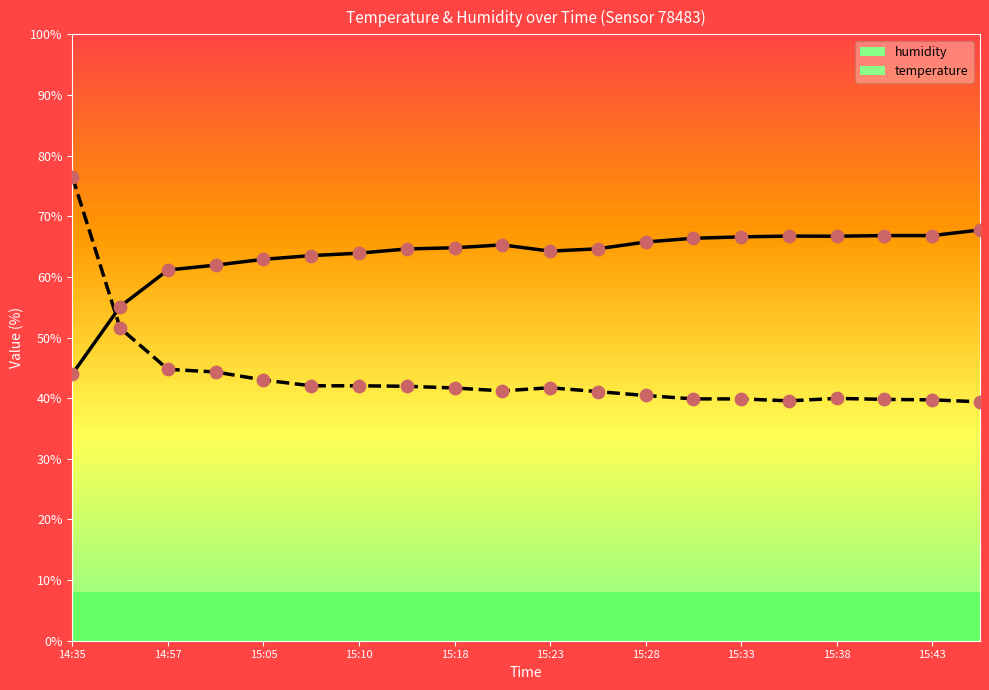

Which series has the widest spread of Y values?

temperature